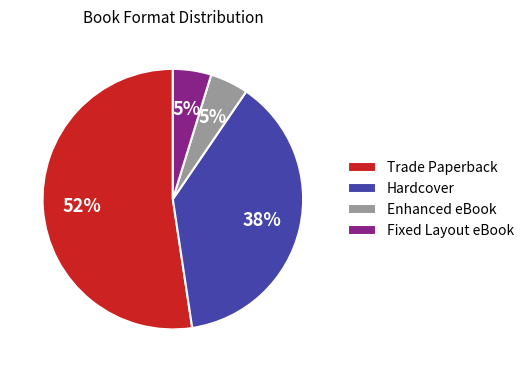

What is the largest slice in the pie chart?

Trade Paperback